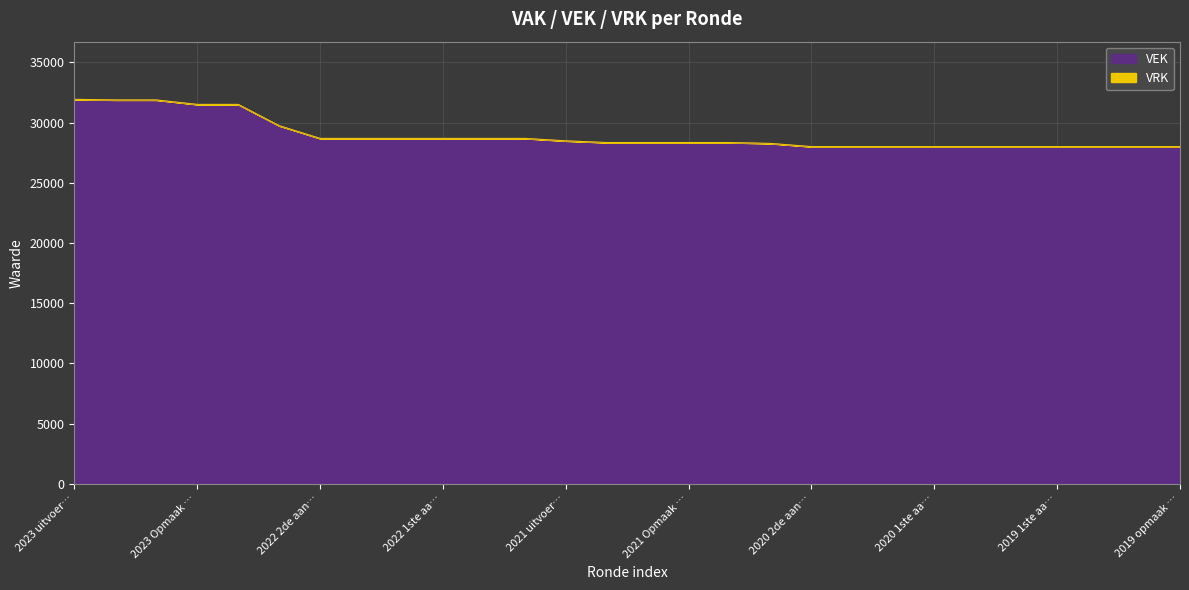

What is the total value across all series at 2023 Opmaak …?

31507